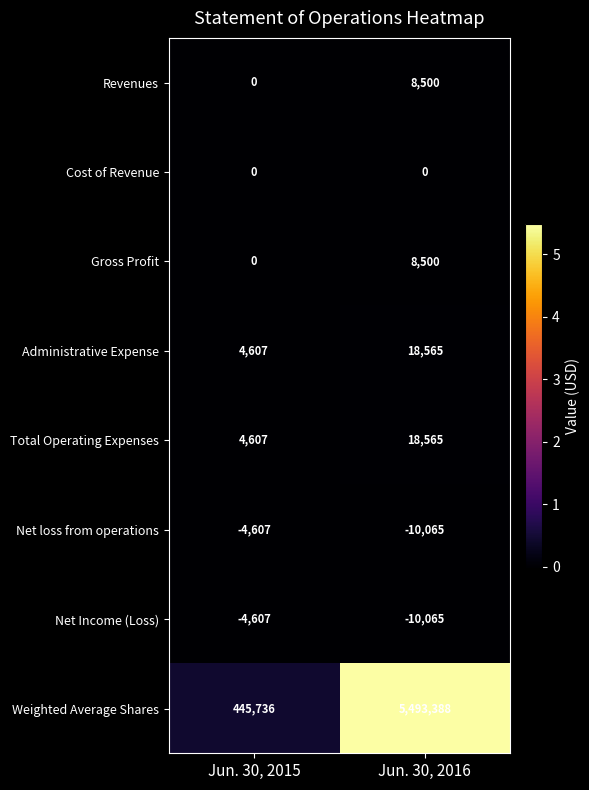

True or false: Net loss from operations has a value of -15641 at Jun. 30, 2016.

False